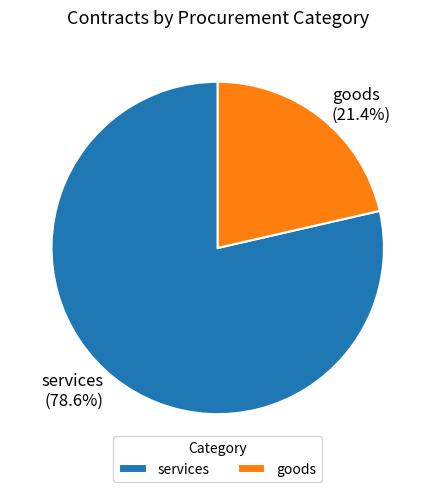

Which has a higher value, goods or services?

services